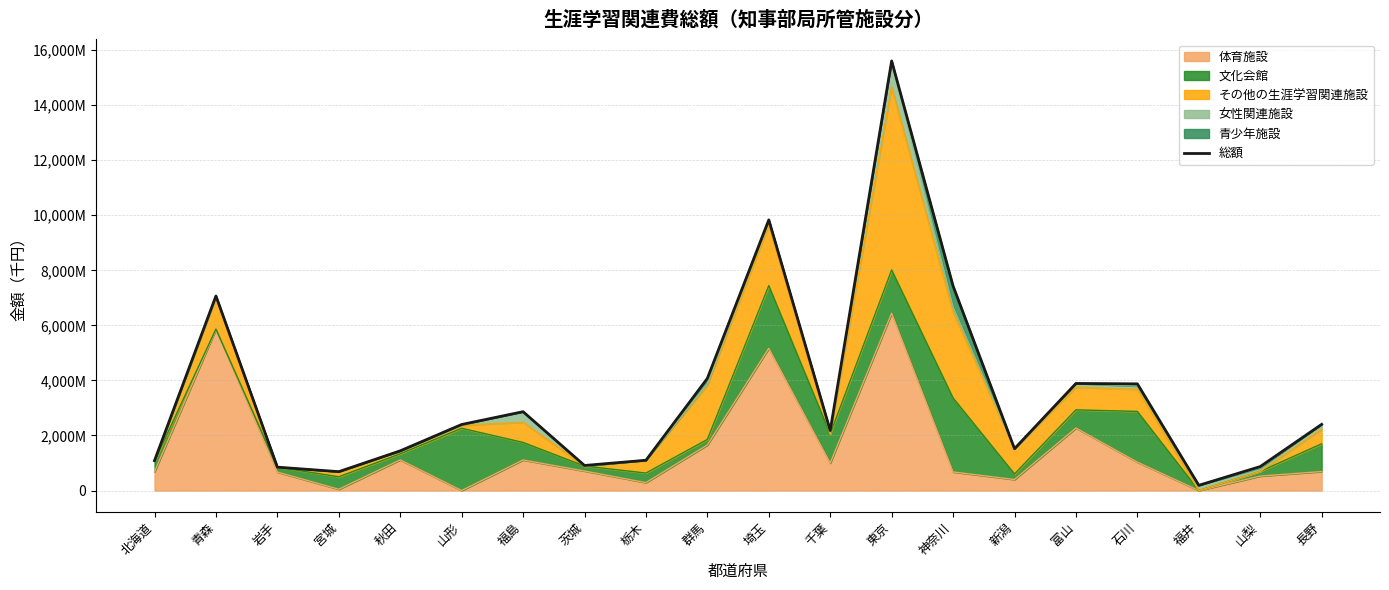

Approximately how many times larger is the value at 茨城 compared to 新潟?

0.6